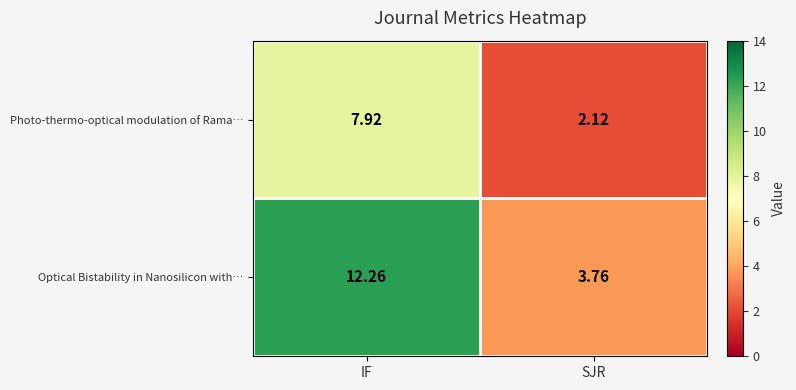

Which category has the highest value across all series?

IF